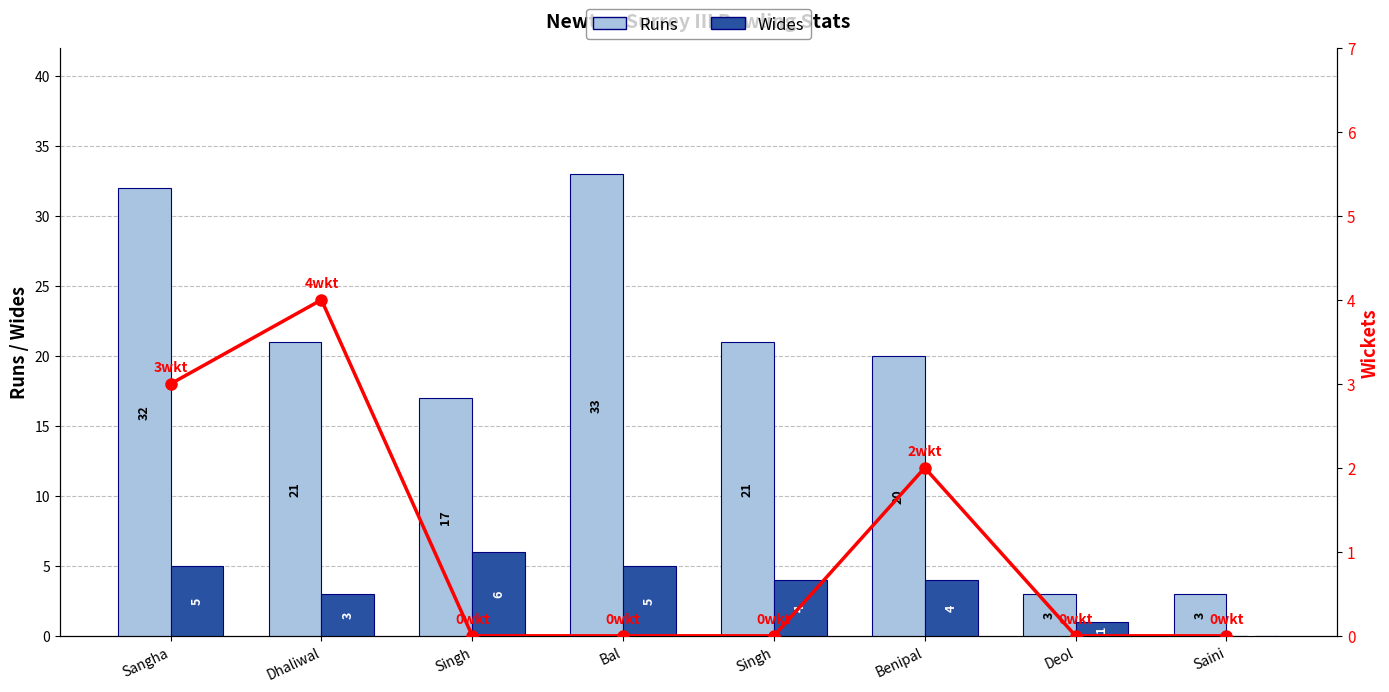

How many data points in Wides are less than 4?

3